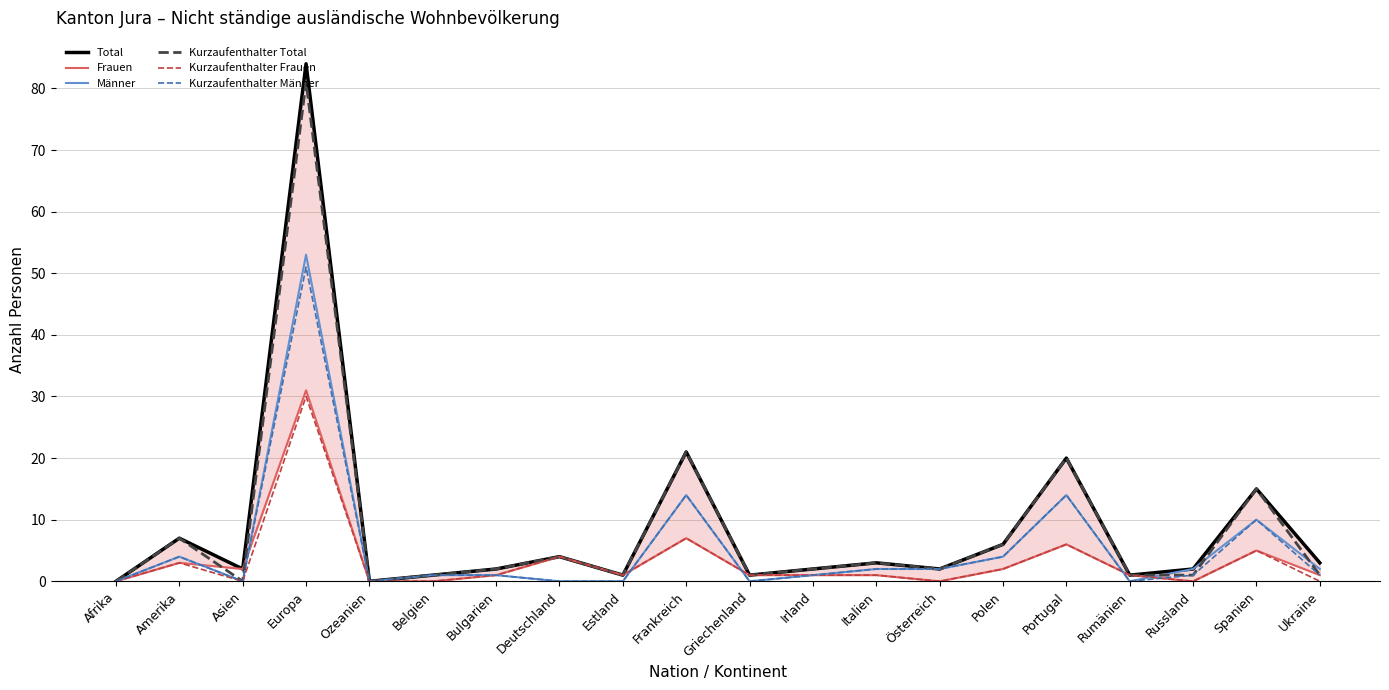

Which series has the largest total across all categories?

Total